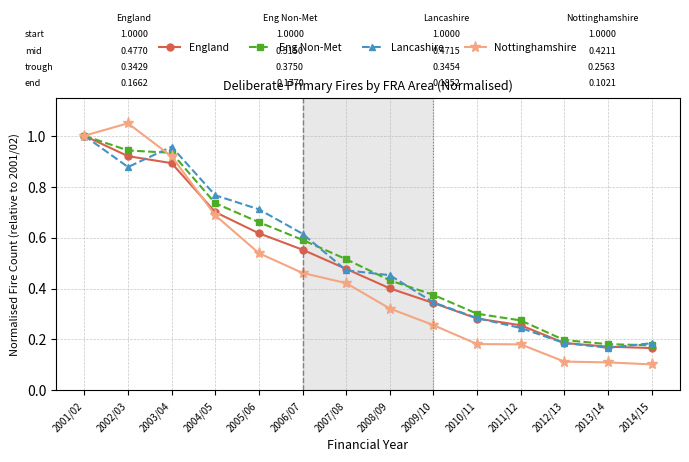

At which category does Nottinghamshire reach its first local peak?

2002/03